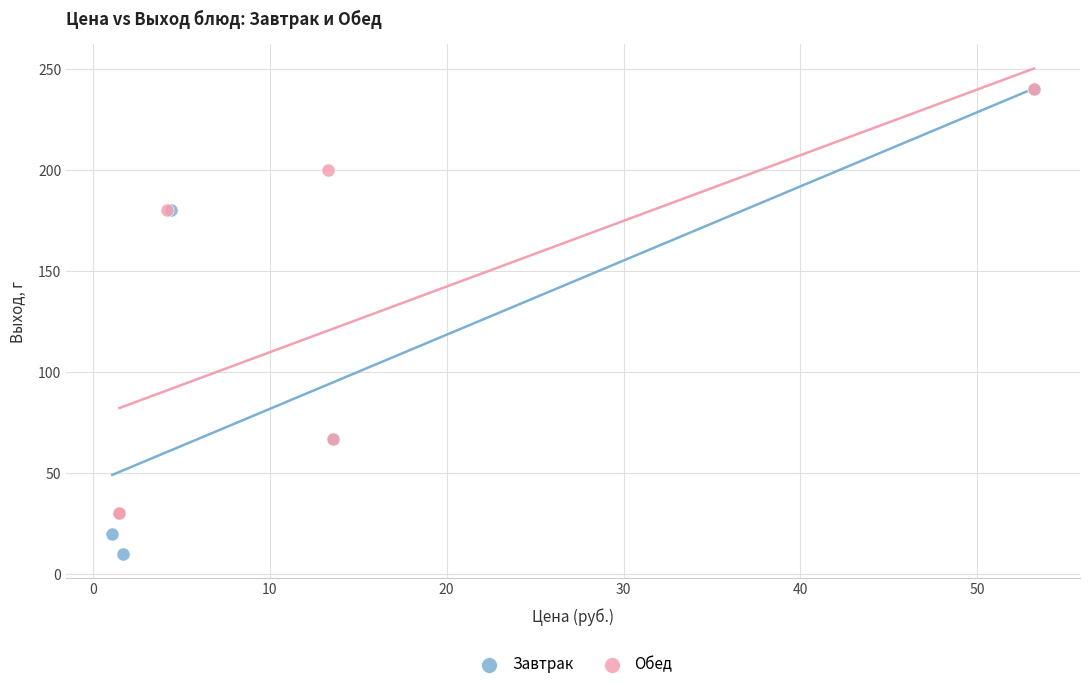

Which series has the largest Y range (max minus min)?

Завтрак